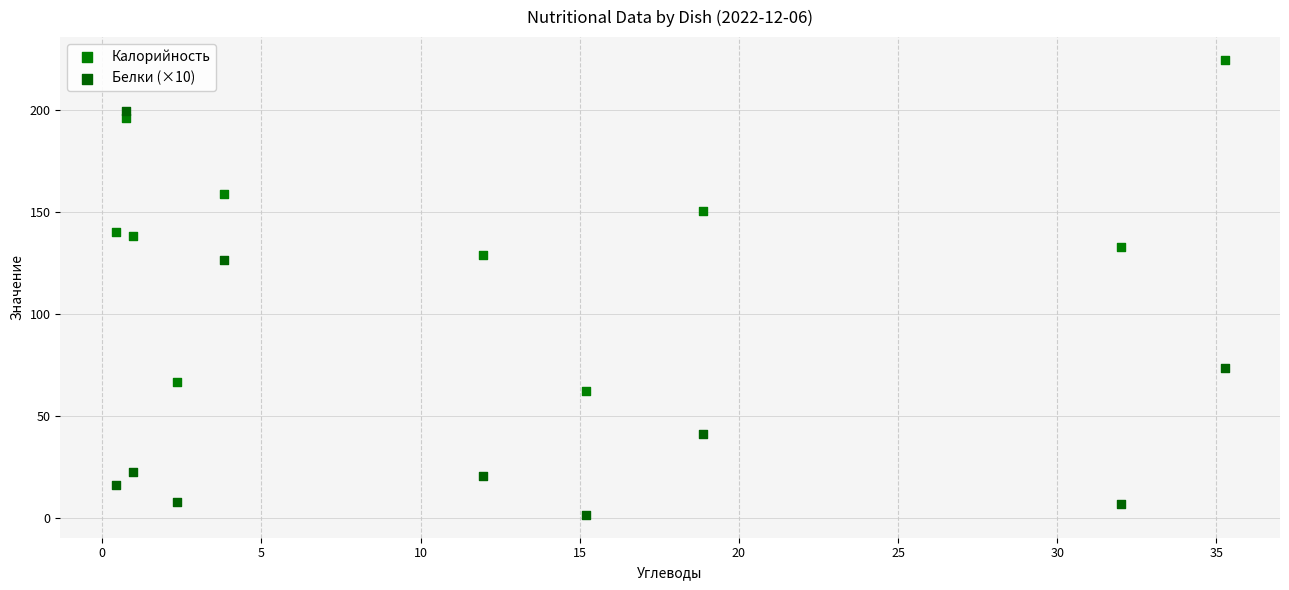

What are all the series names shown in the legend?

Калорийность, Белки (×10)